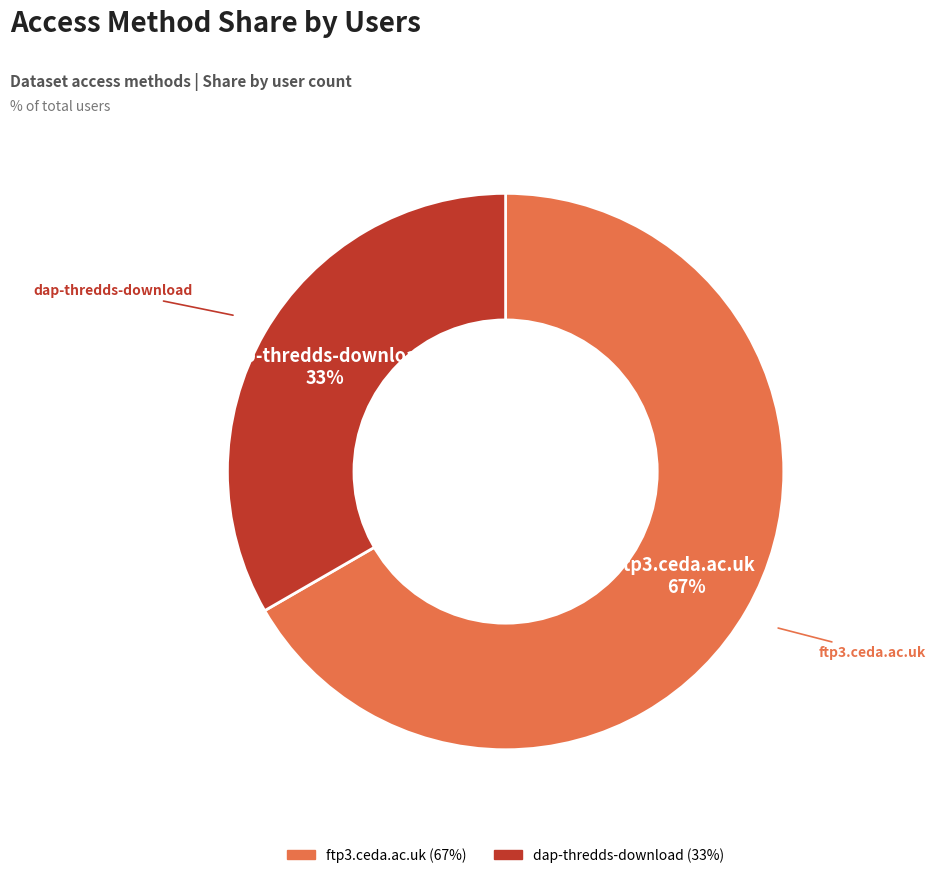

Does any single category account for the majority?

Yes